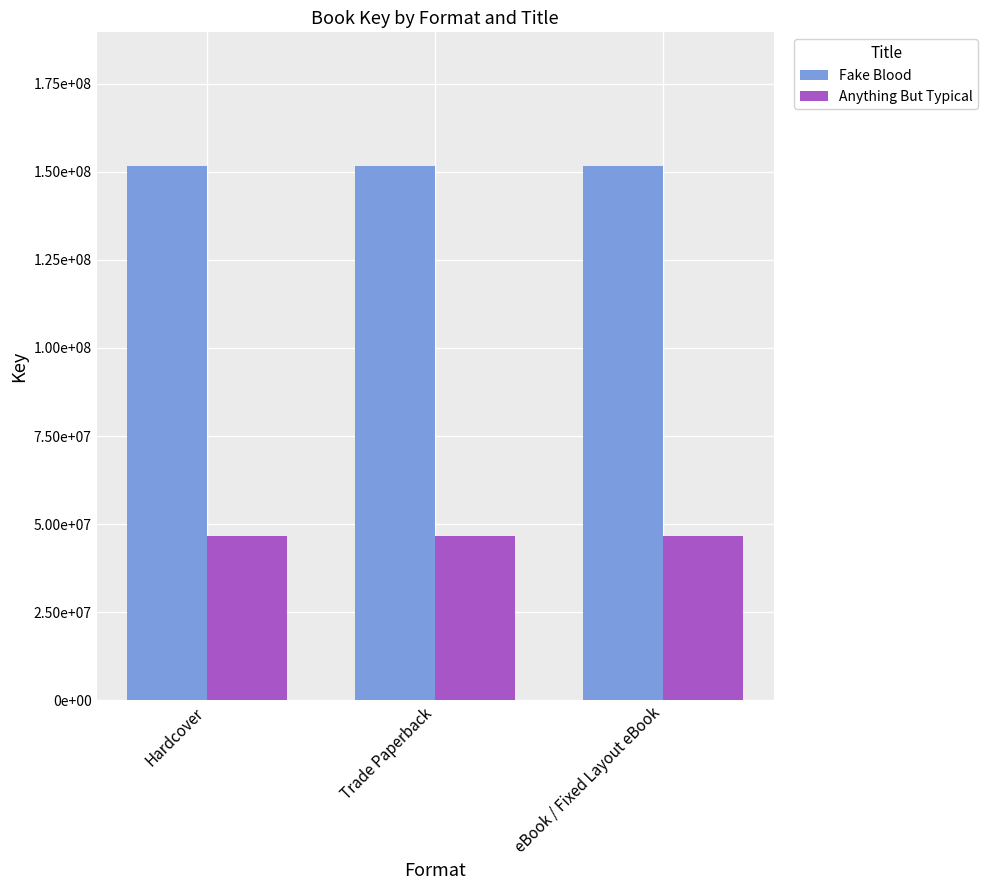

Are the bars grouped side by side (vs. stacked)?

Yes